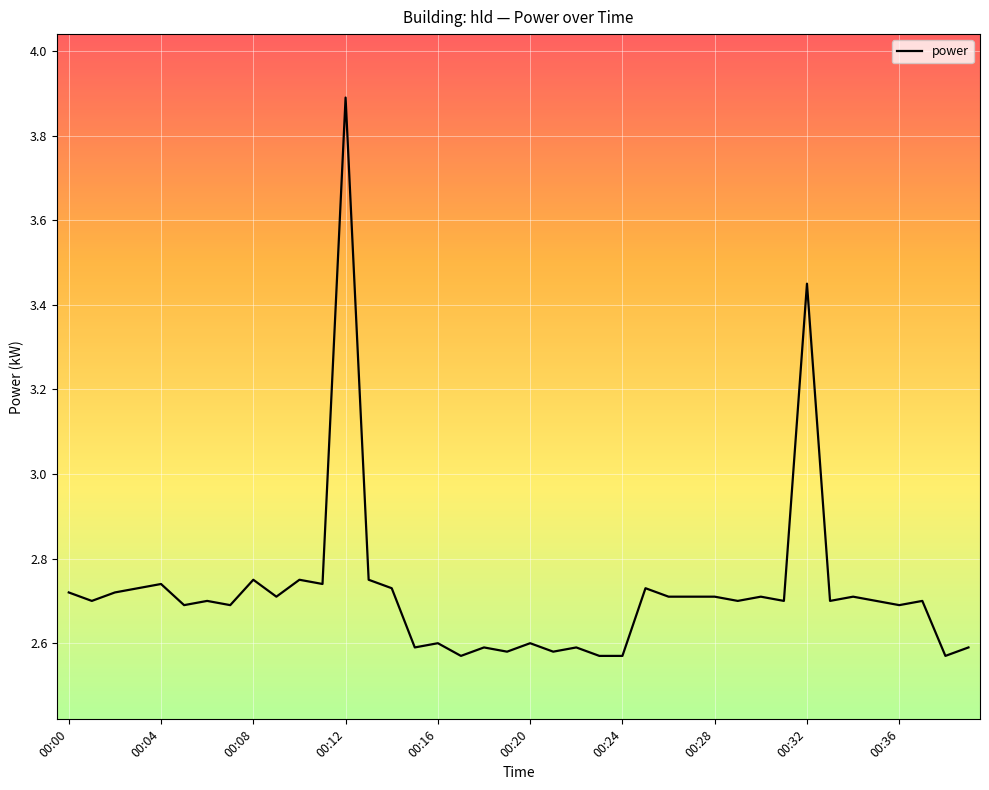

What is the maximum value shown in the chart?

3.9